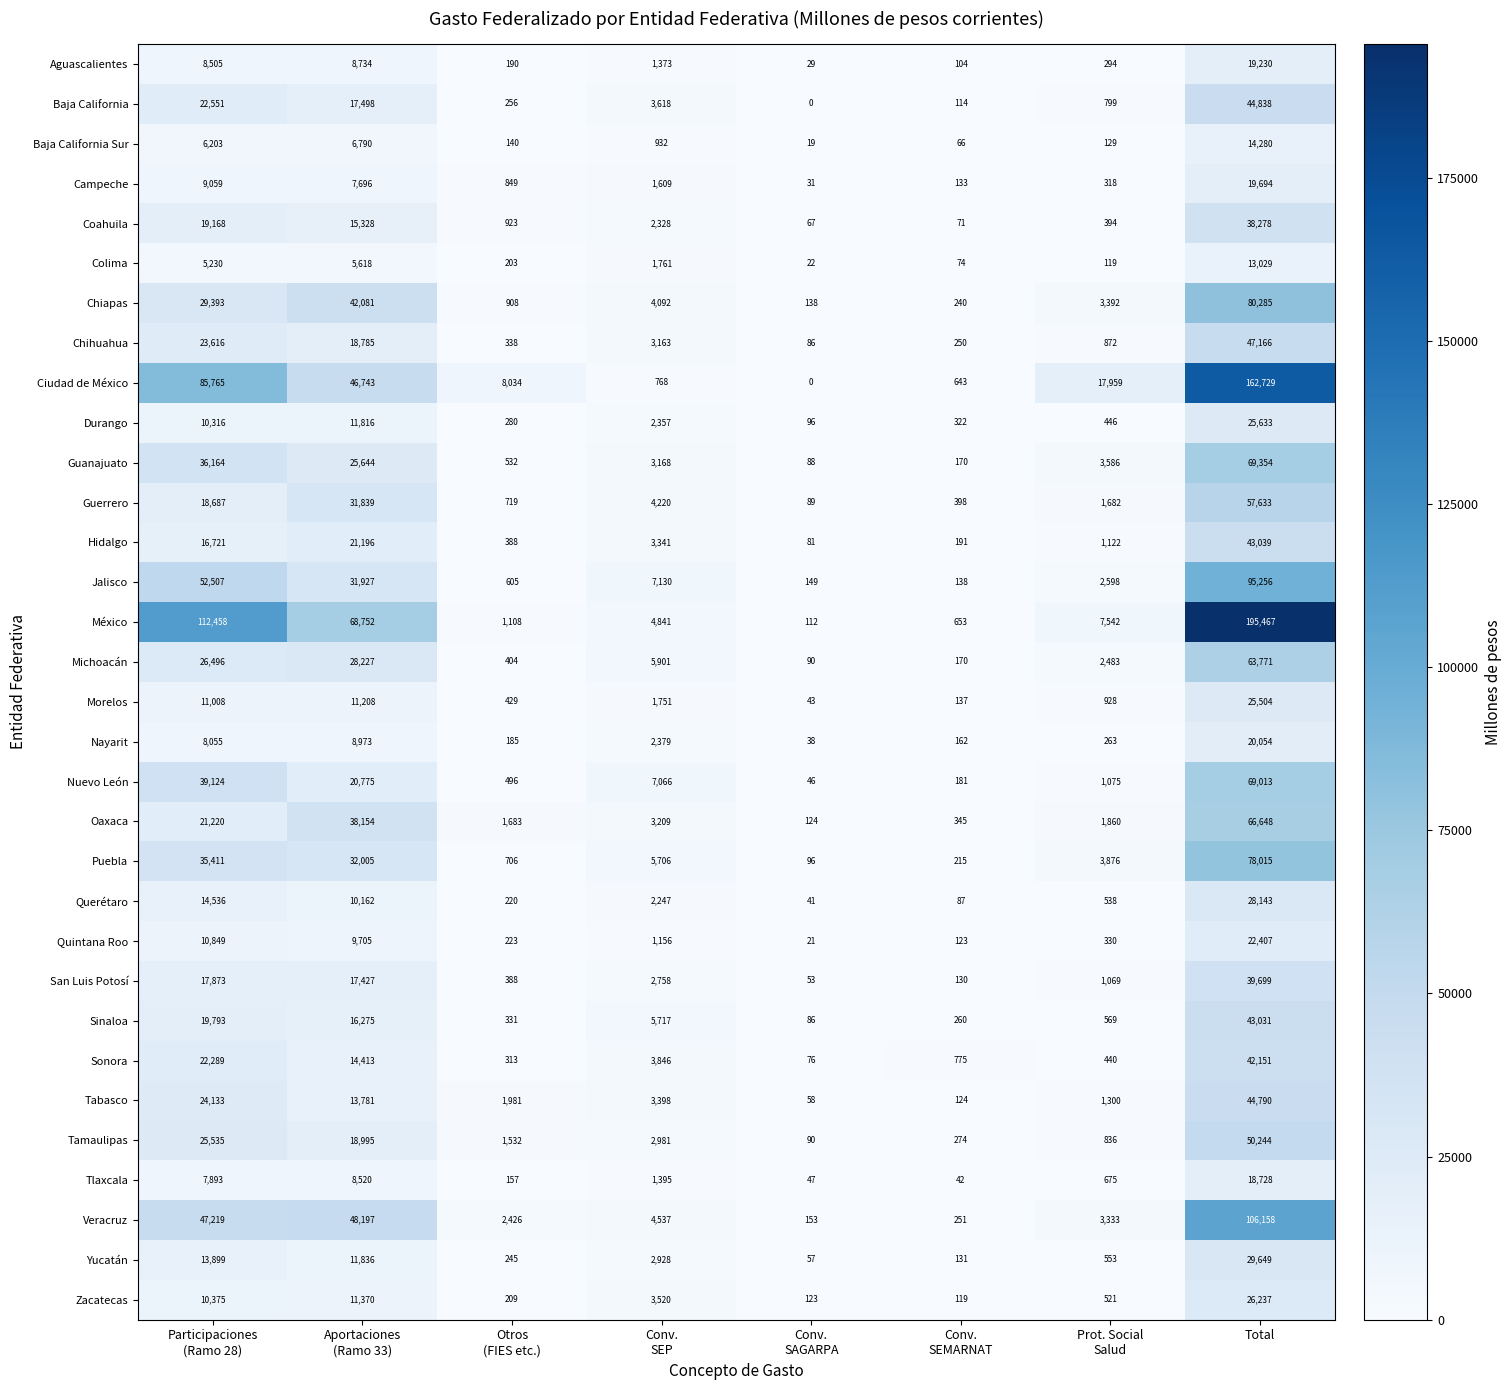

List the series in order of their peak value, lowest first.

Colima, Baja California Sur, Tlaxcala, Aguascalientes, Campeche, Nayarit, Quintana Roo, Morelos, Durango, Zacatecas, Querétaro, Yucatán, Coahuila, San Luis Potosí, Sonora, Sinaloa, Hidalgo, Tabasco, Baja California, Chihuahua, Tamaulipas, Guerrero, Michoacán, Oaxaca, Nuevo León, Guanajuato, Puebla, Chiapas, Jalisco, Veracruz, Ciudad de México, México